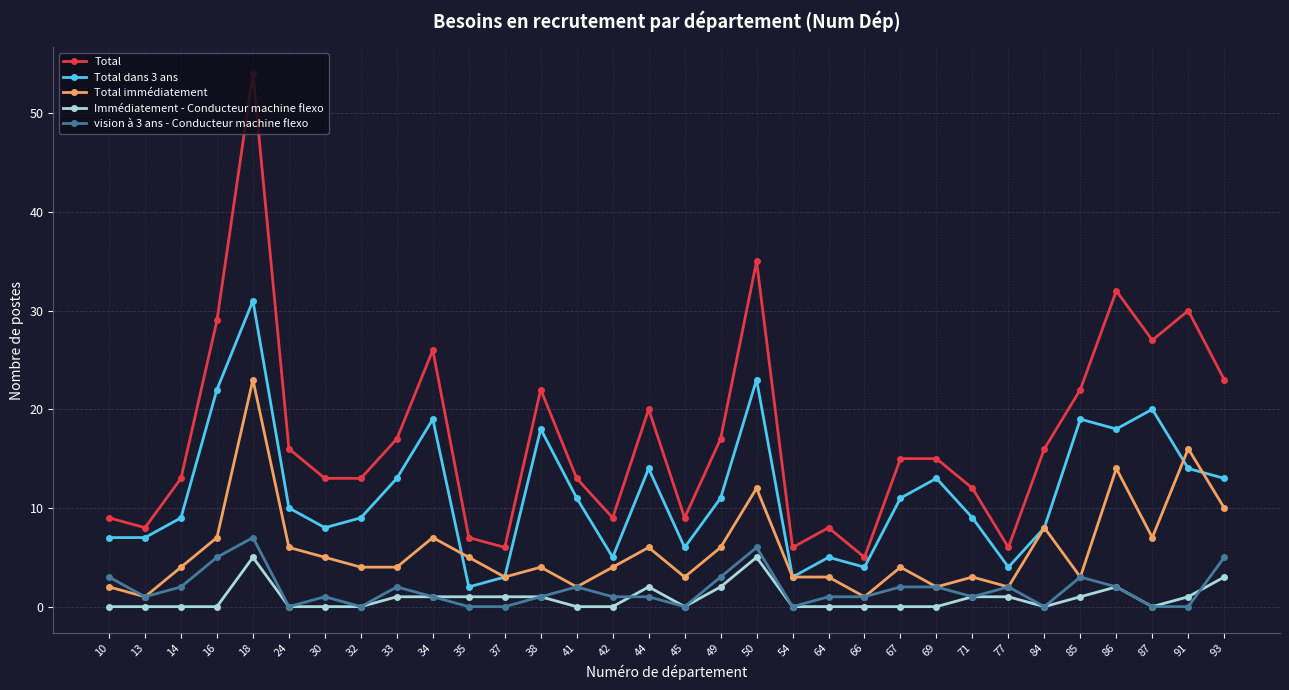

Reading left to right, what are all the values shown in this chart?

Total: 9	8	13	29	54	16	13	13	17	26	7	6	22	13	9	20	9	17	35	6	8	5	15	15	12	6	16	22	32	27	30	23
Total dans 3 ans: 7	7	9	22	31	10	8	9	13	19	2	3	18	11	5	14	6	11	23	3	5	4	11	13	9	4	8	19	18	20	14	13
Total immédiatement: 2	1	4	7	23	6	5	4	4	7	5	3	4	2	4	6	3	6	12	3	3	1	4	2	3	2	8	3	14	7	16	10
Immédiatement - Conducteur machine flexo: 0	0	0	0	5	0	0	0	1	1	1	1	1	0	0	2	0	2	5	0	0	0	0	0	1	1	0	1	2	0	1	3
vision à 3 ans - Conducteur machine flexo: 3	1	2	5	7	0	1	0	2	1	0	0	1	2	1	1	0	3	6	0	1	1	2	2	1	2	0	3	2	0	0	5